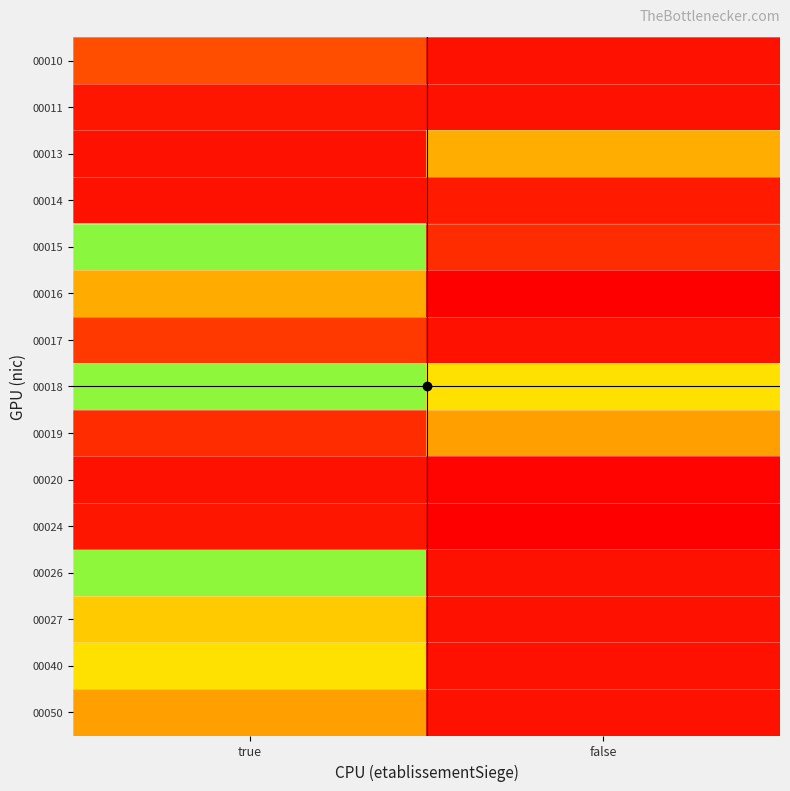

Between true and false, which is larger?

true